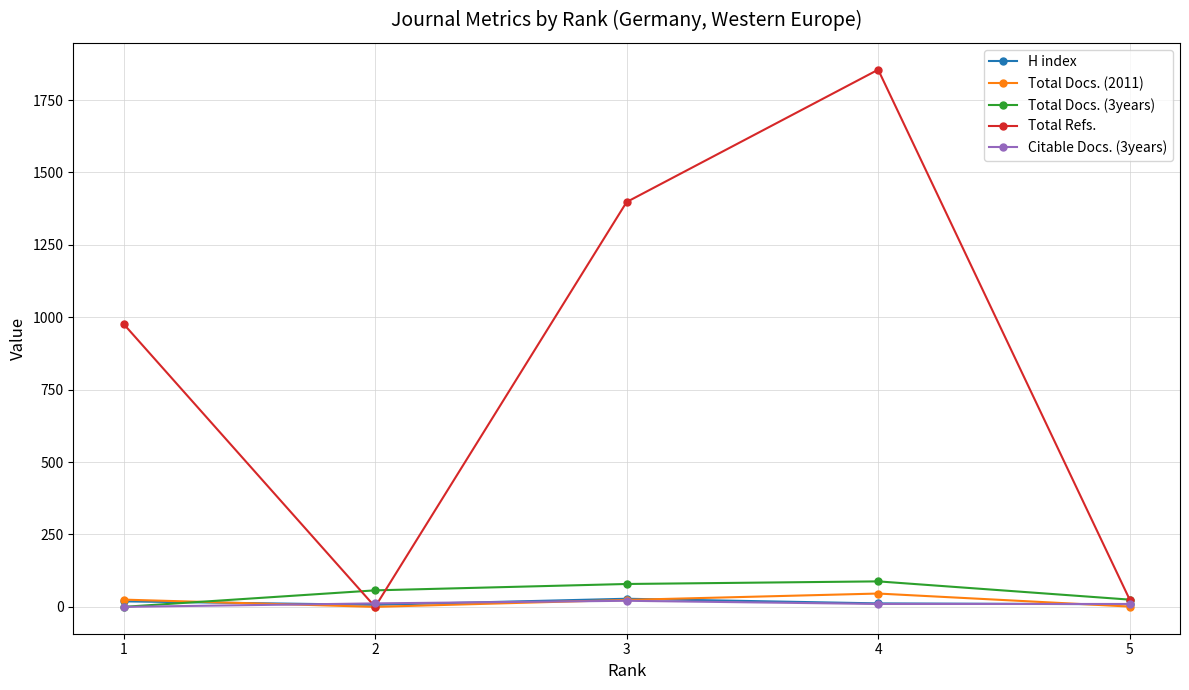

What is the total value across all series at 1?

1021